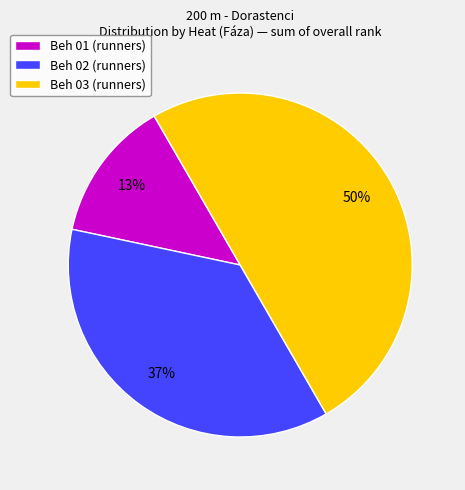

True or false: Beh 02 (runners) accounts for 26% of the total.

False